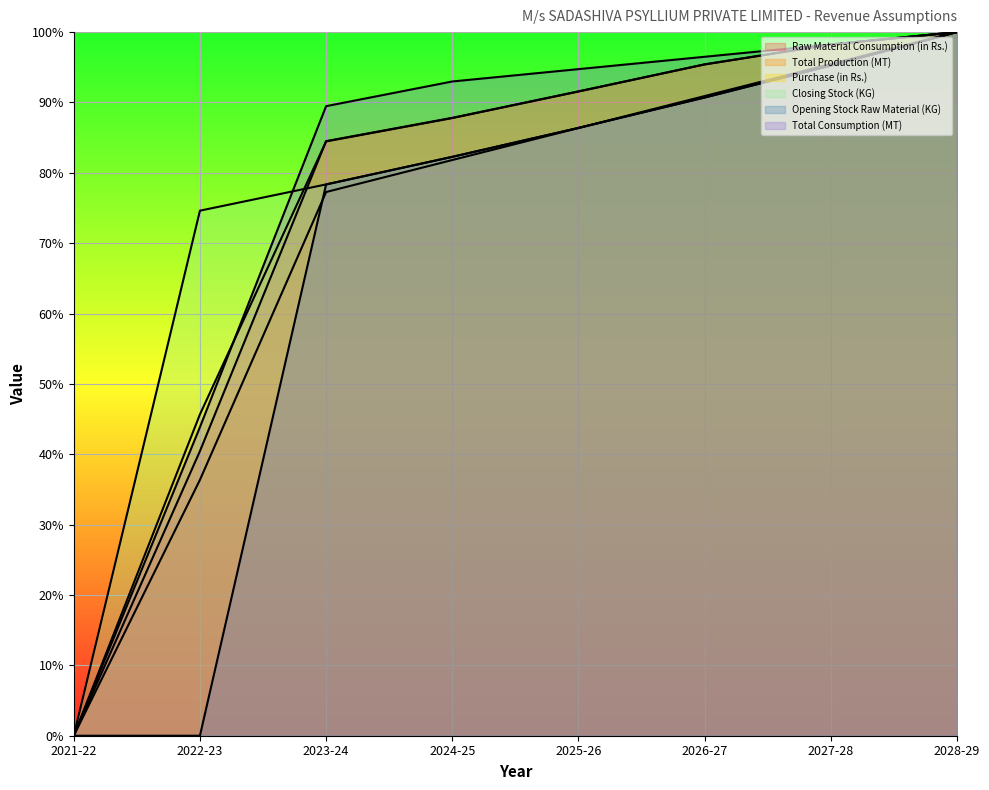

True or false: Closing Stock (KG) has a value of 100.0 at 2028-29.

True